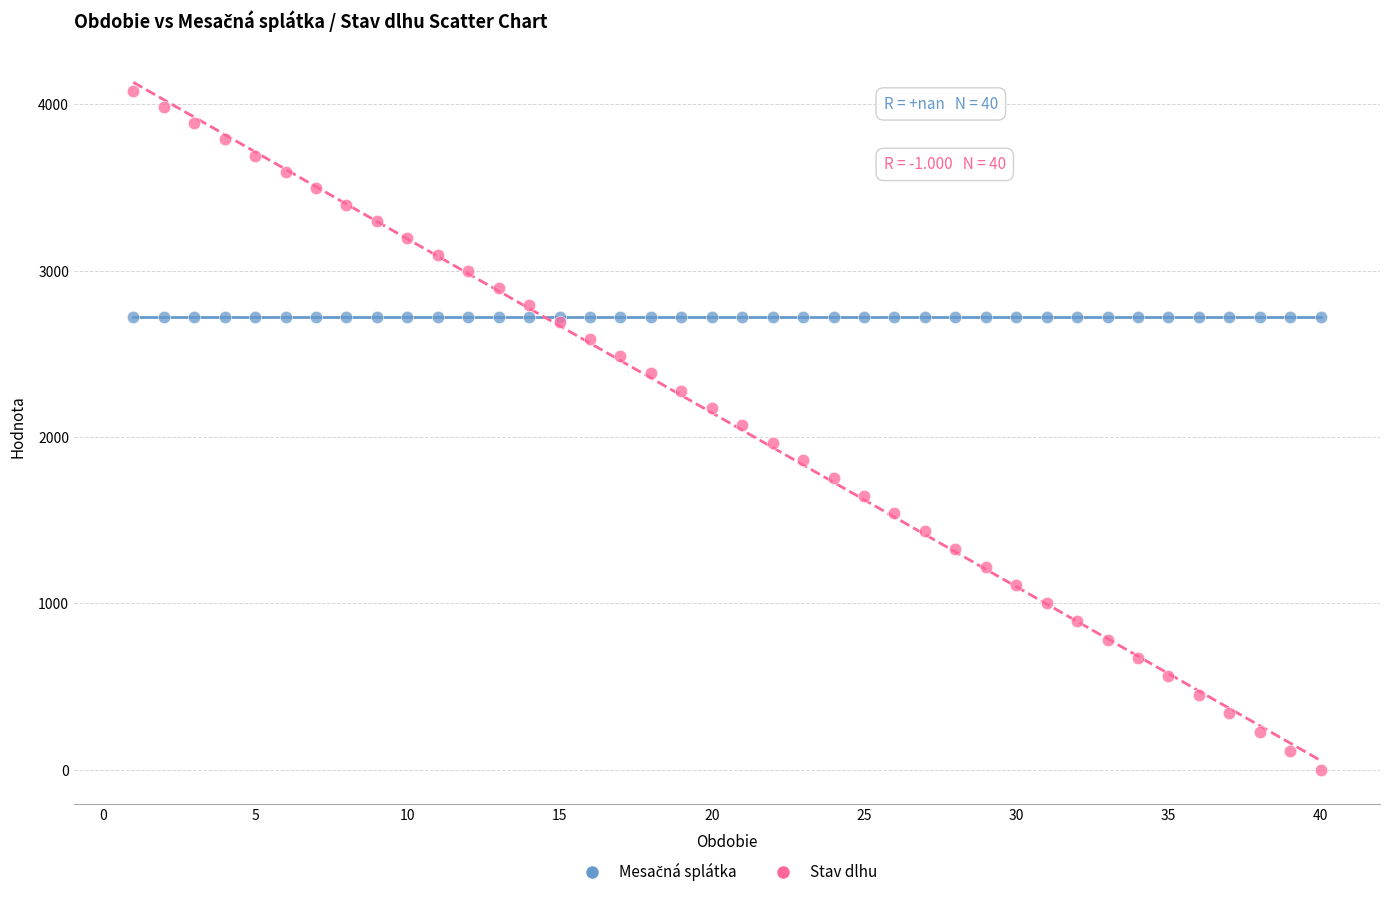

Which series contains the lowest Y value?

Stav dlhu